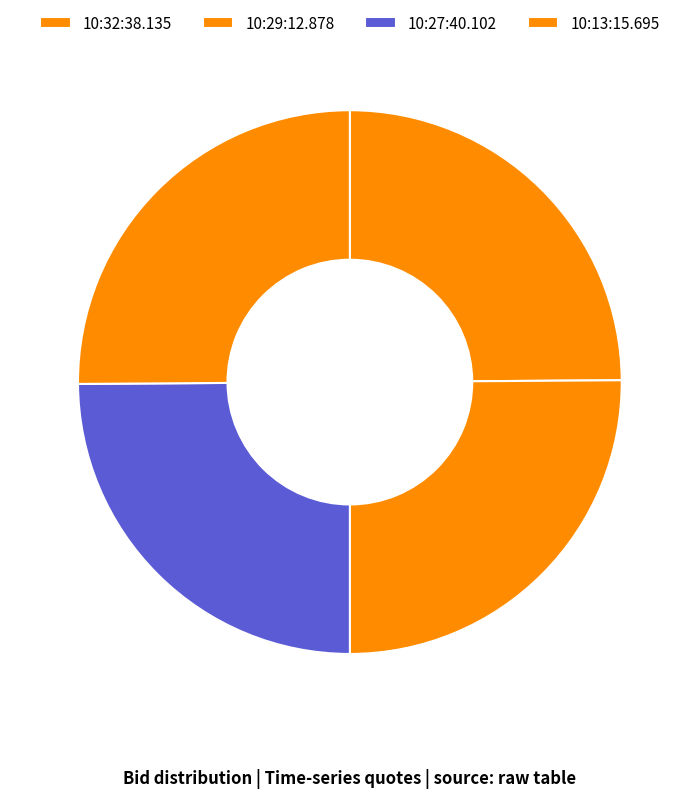

How many slices are in this pie chart?

4